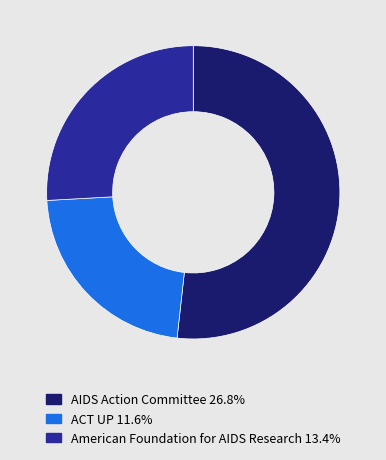

Does AIDS Action Committee 26.8% account for over 50% of the chart?

Yes